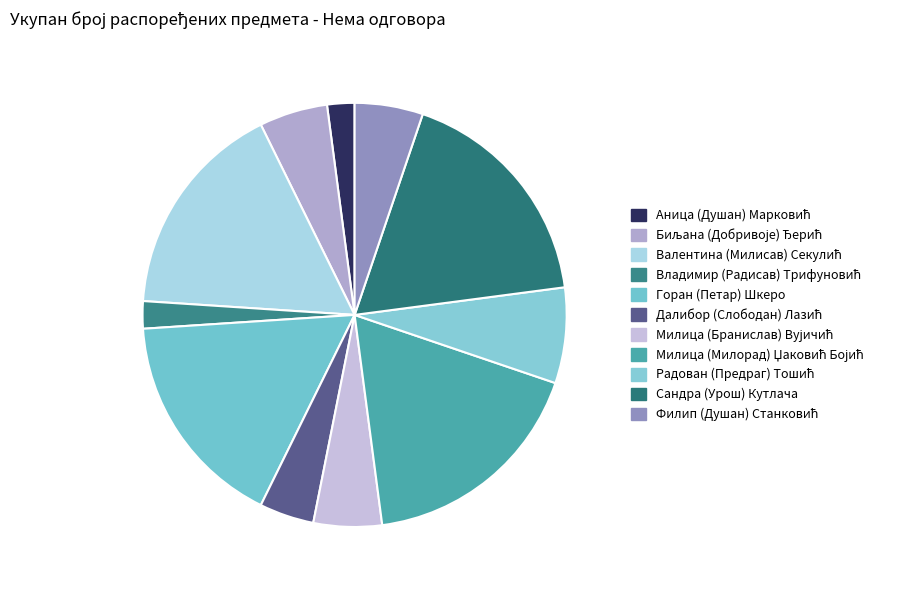

To the nearest percent, what portion does Аница (Душан) Марковић represent?

2%